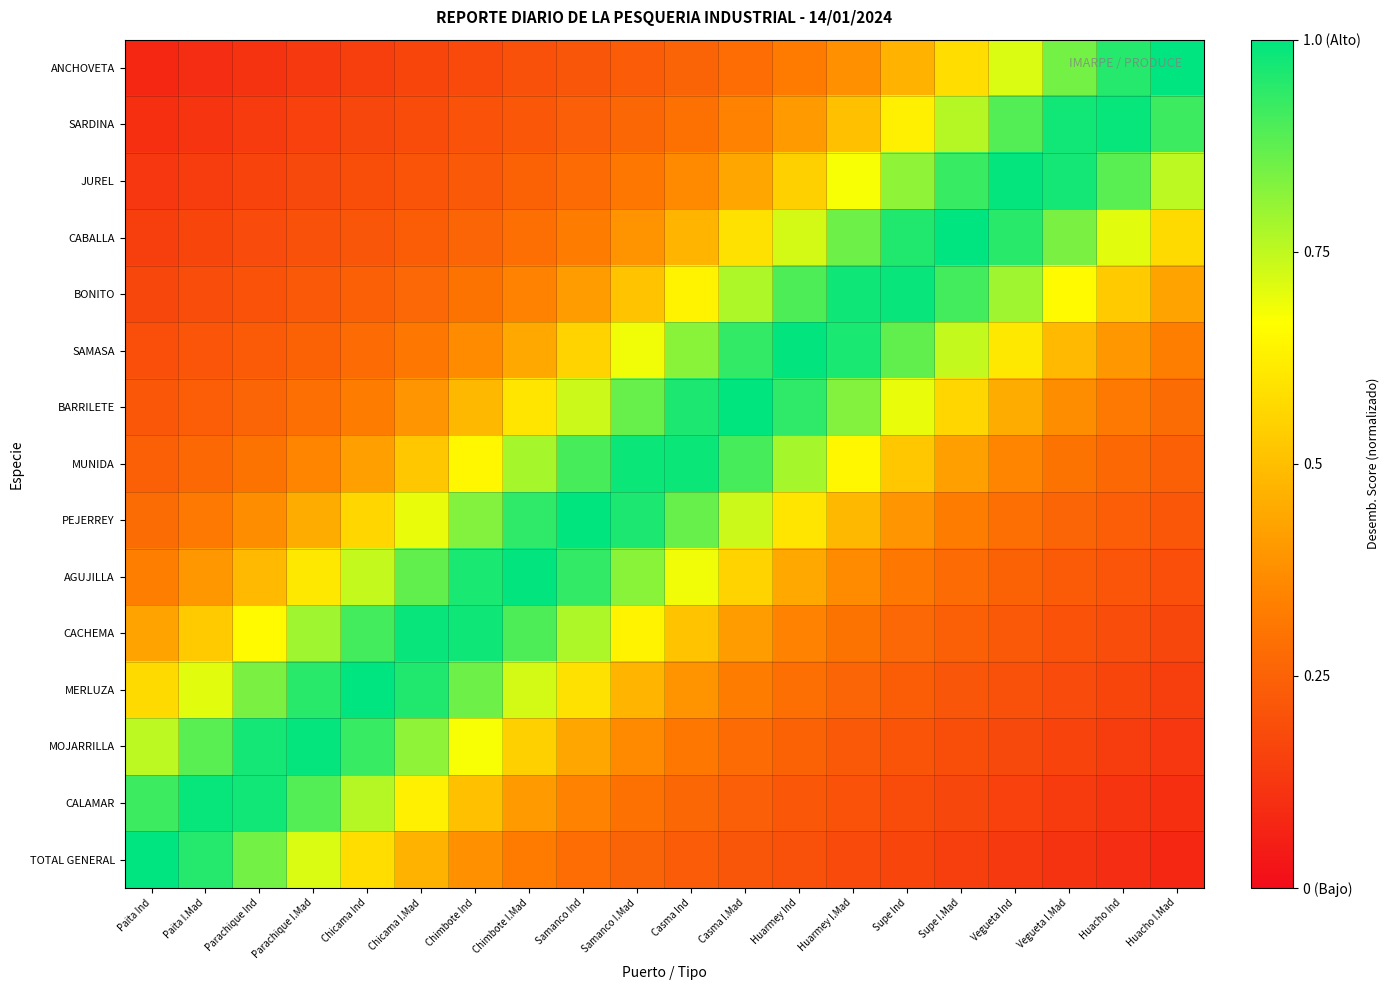

At which category is the sum across all series the highest?

Samanco I.Mad